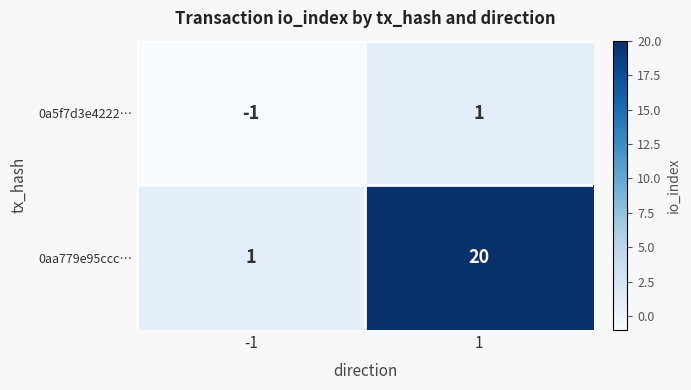

Is the value of 0a5f7d3e4222… at -1 greater than the value of 0aa779e95ccc… at -1?

No